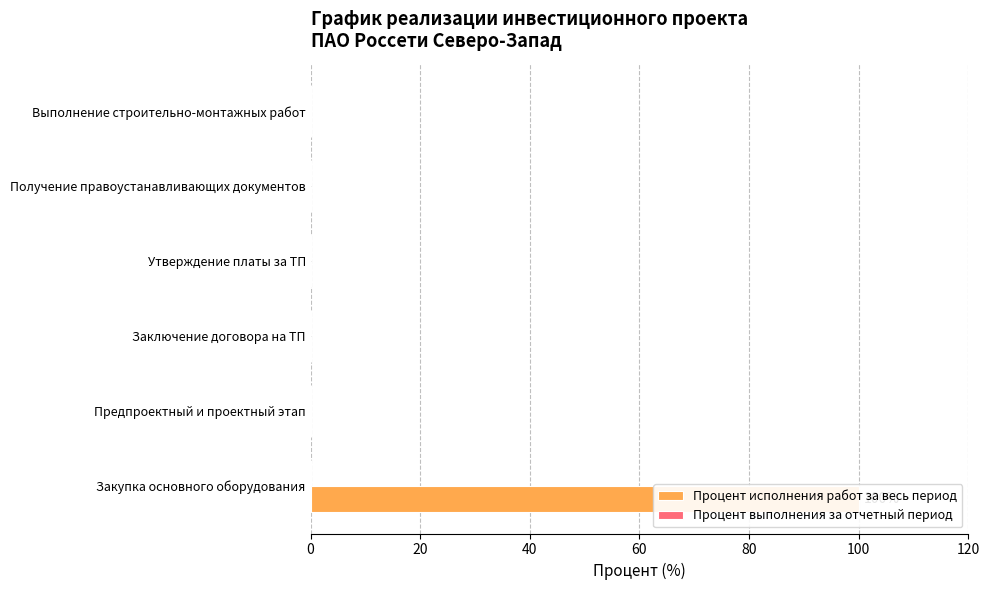

Reading left to right, what are all the values shown in this chart?

Процент исполнения работ за весь период: 100.0	0.0	0.0	0.0	0.0	0.0
Процент выполнения за отчетный период: 0.3	0.3	0.3	0.3	0.3	0.3